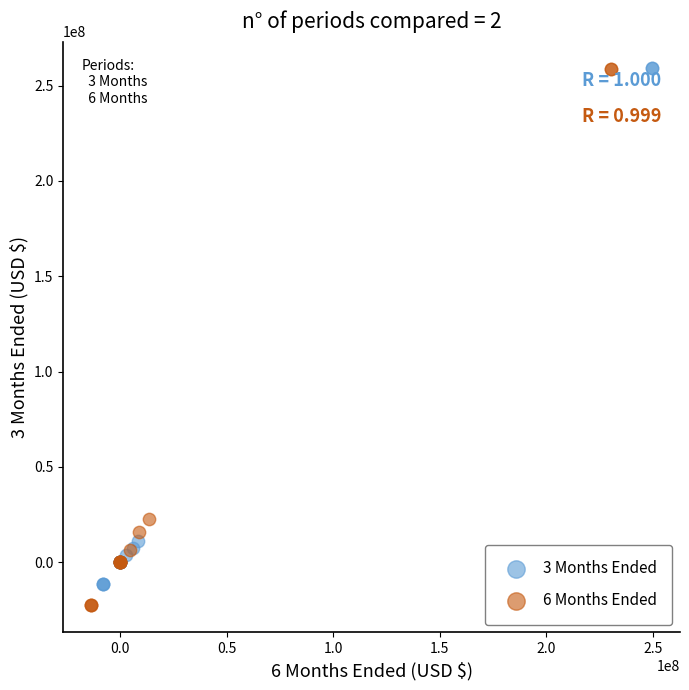

Which series has the widest spread of Y values?

6 Months Ended